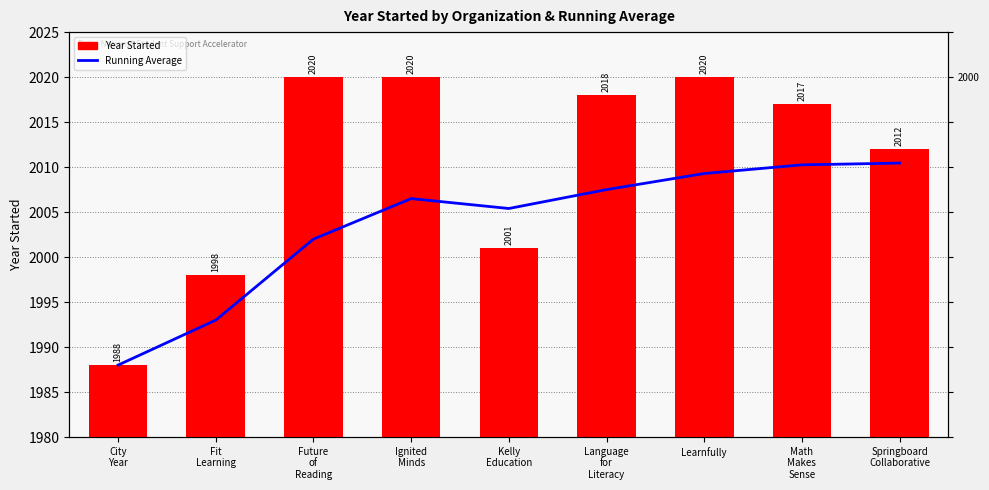

How many data points in Year Started are less than 2017?

4